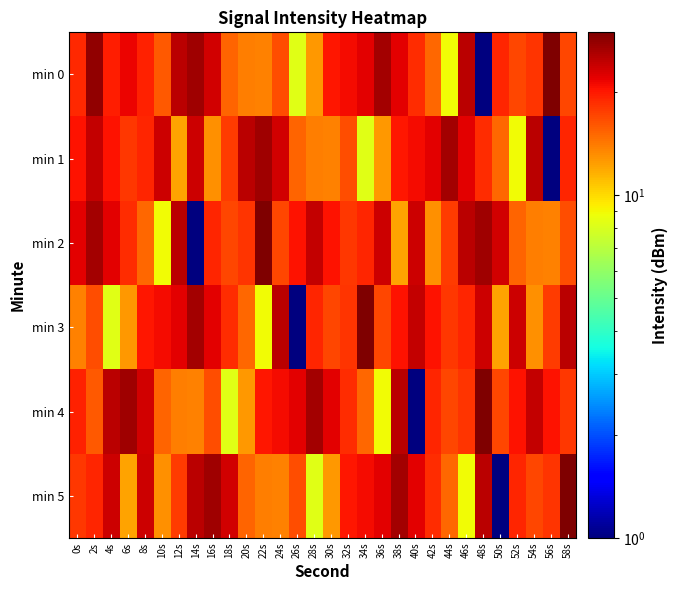

Between 30s and 20s, which is larger?

30s